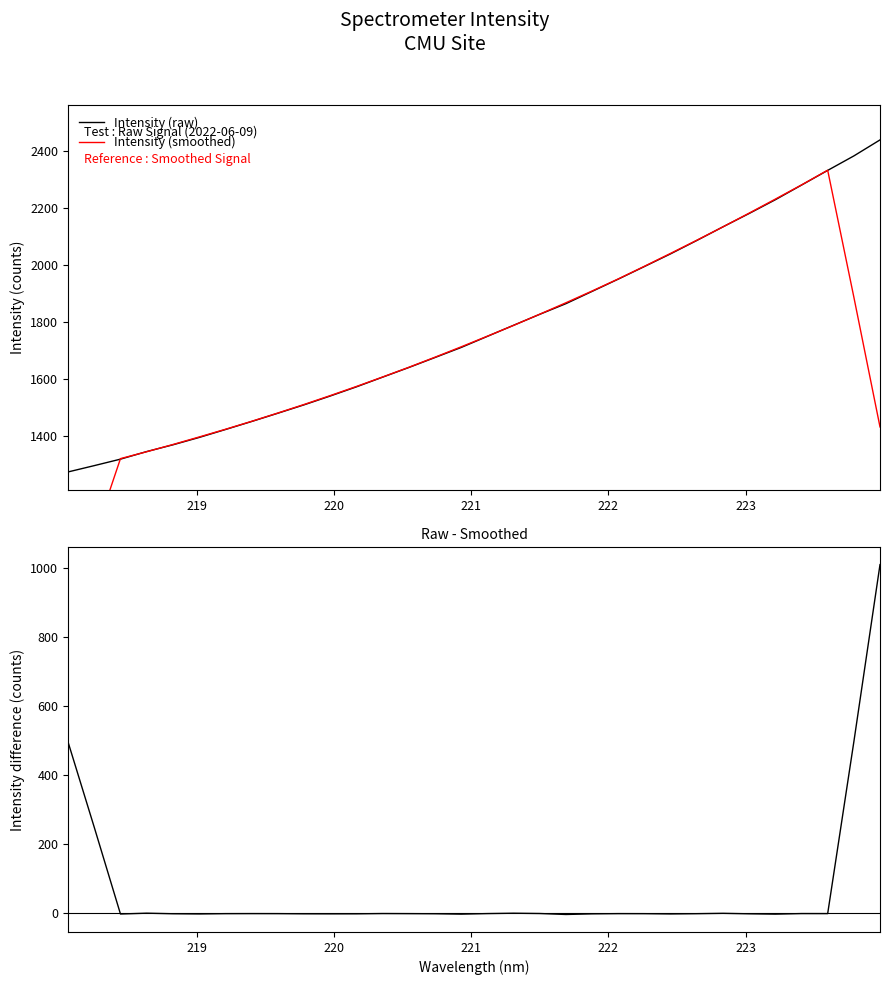

What is the lowest value of the Intensity (raw) series?

1273.4